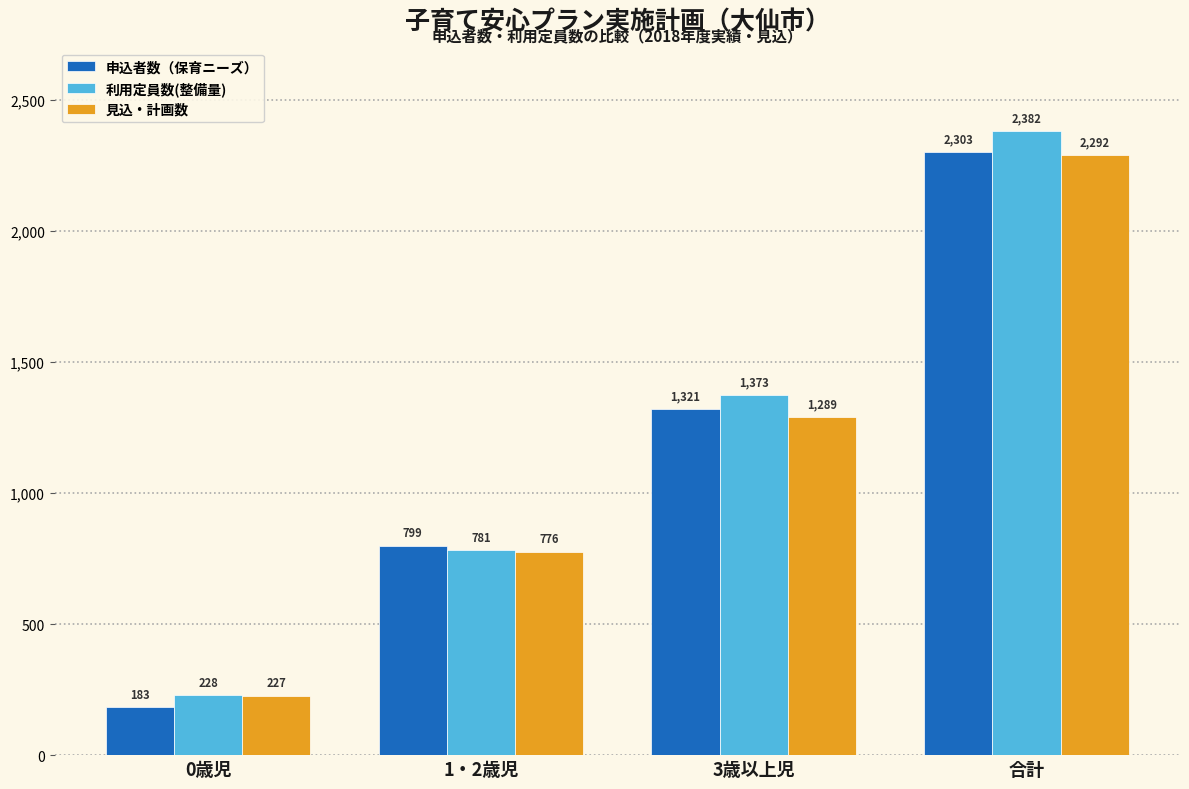

What is the sum of all 申込者数（保育ニーズ） values?

4606